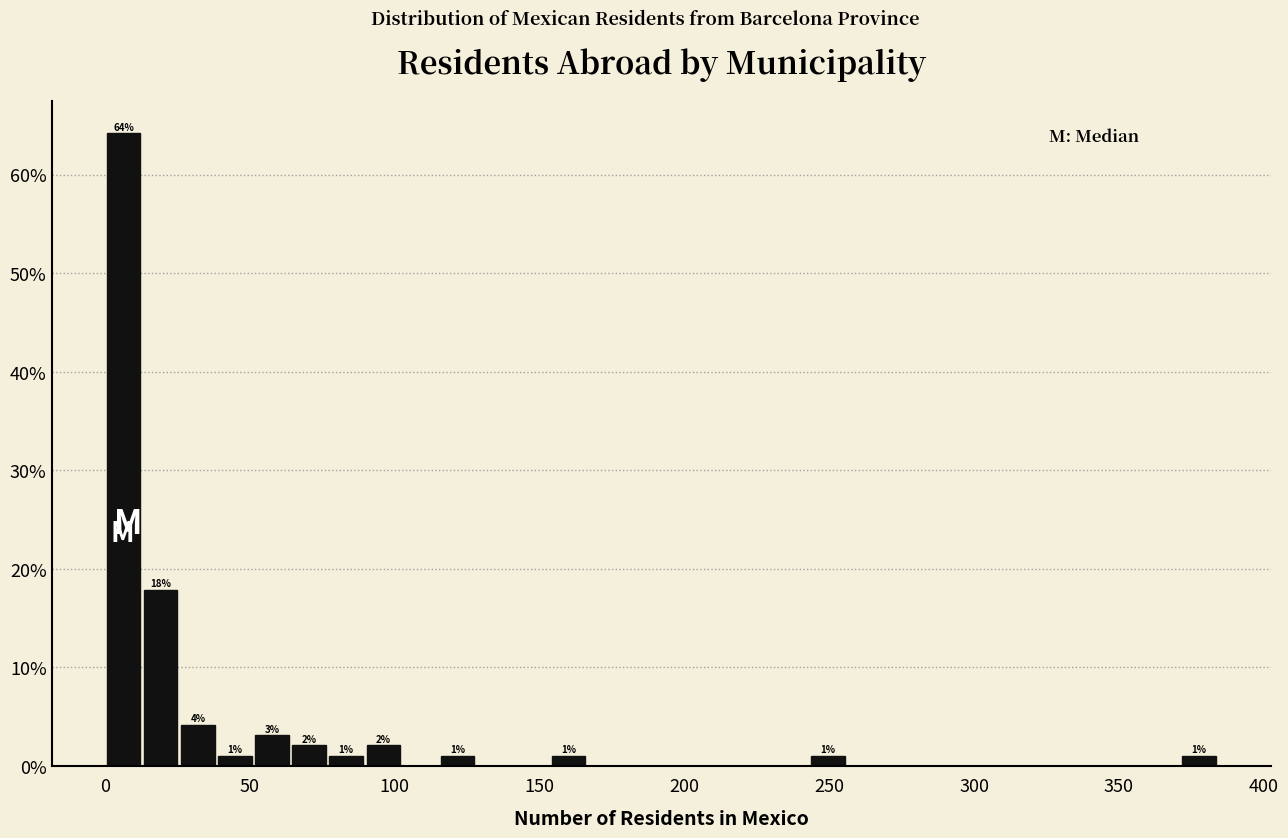

Read against the x-axis, roughly where is the centre of the tallest bar?

5